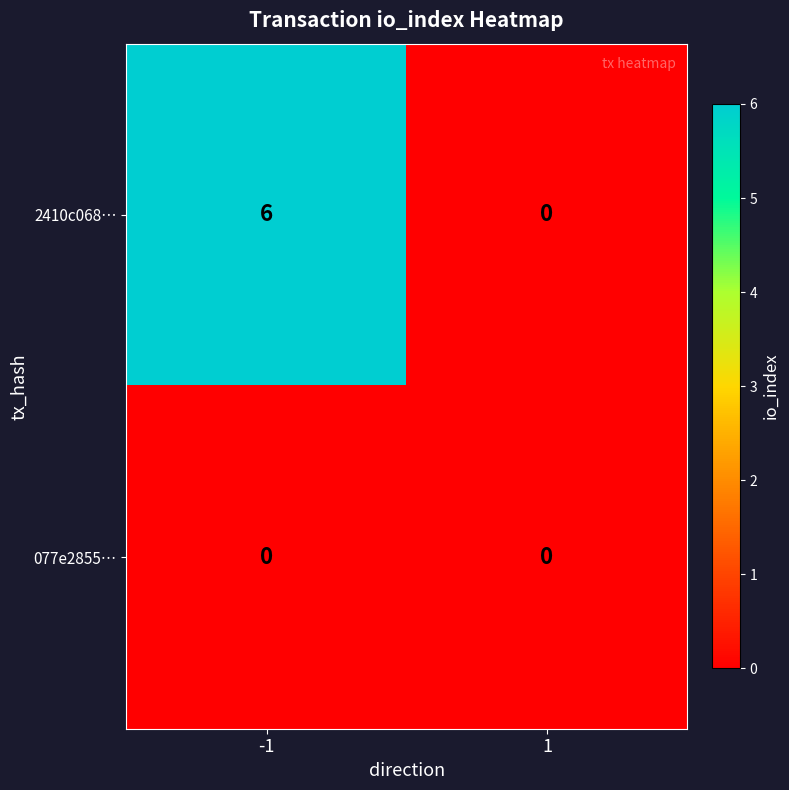

Rank the series by their maximum value, from lowest to highest.

077e2855…, 2410c068…